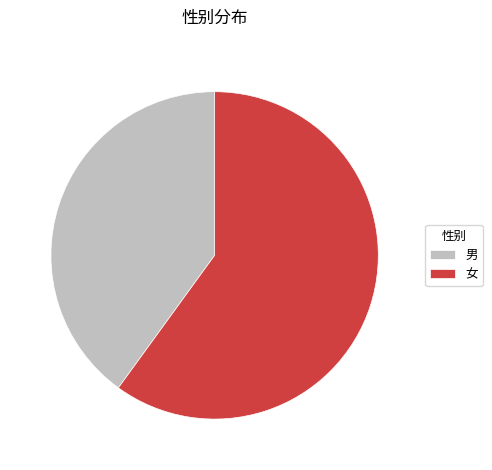

Between 男 and 女, which is larger?

女